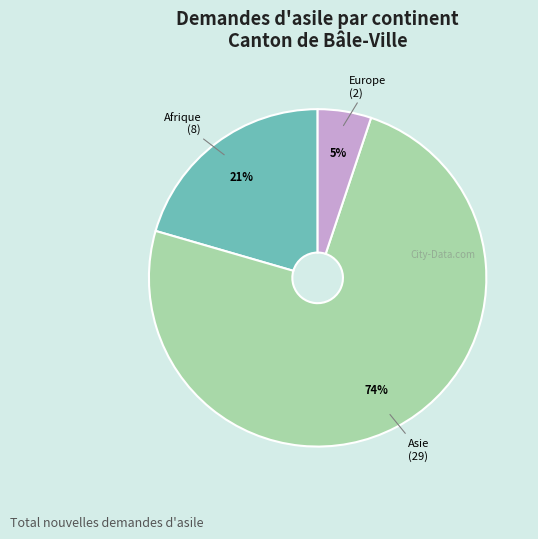

Combined, do Europe and Asie account for over 50%?

Yes